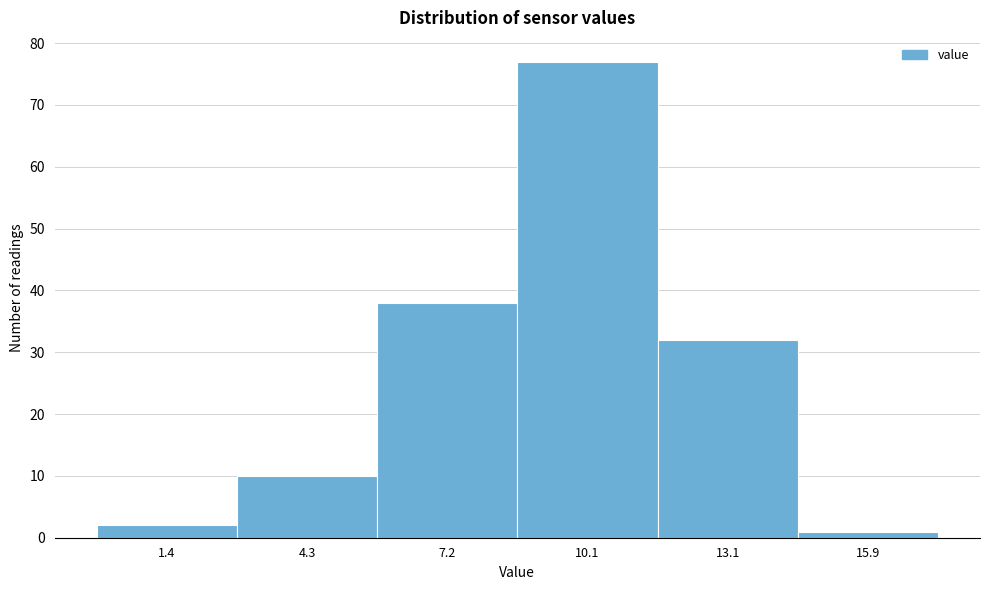

Reading left to right, transcribe this chart: for each bar, give the range it covers on the x-axis and its height. Neither the bar edges nor the heights are printed on the chart, so give them approximately, as read against the axes.

0.0 to 2.9: 2
2.9 to 5.8: 10
5.8 to 8.7: 38
8.7 to 11.6: 77
11.6 to 14.5: 32
14.5 to 17.4: 1